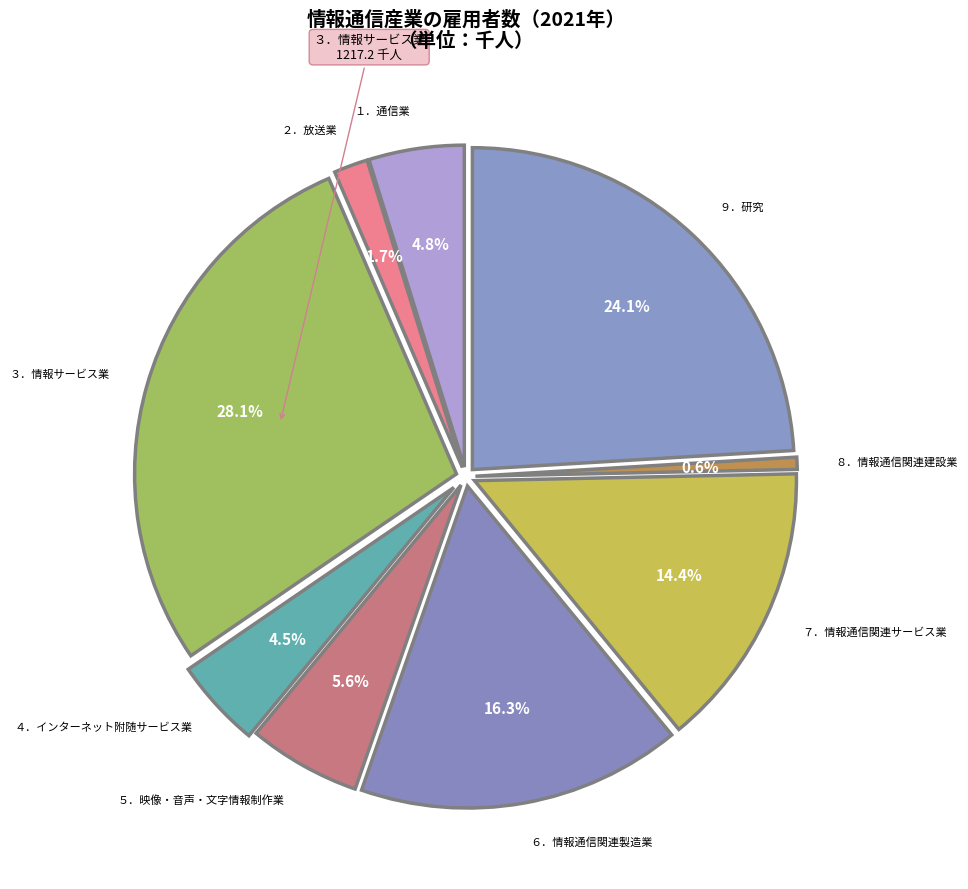

To the nearest percent, what is the difference between the largest and smallest slice percentages?

27%